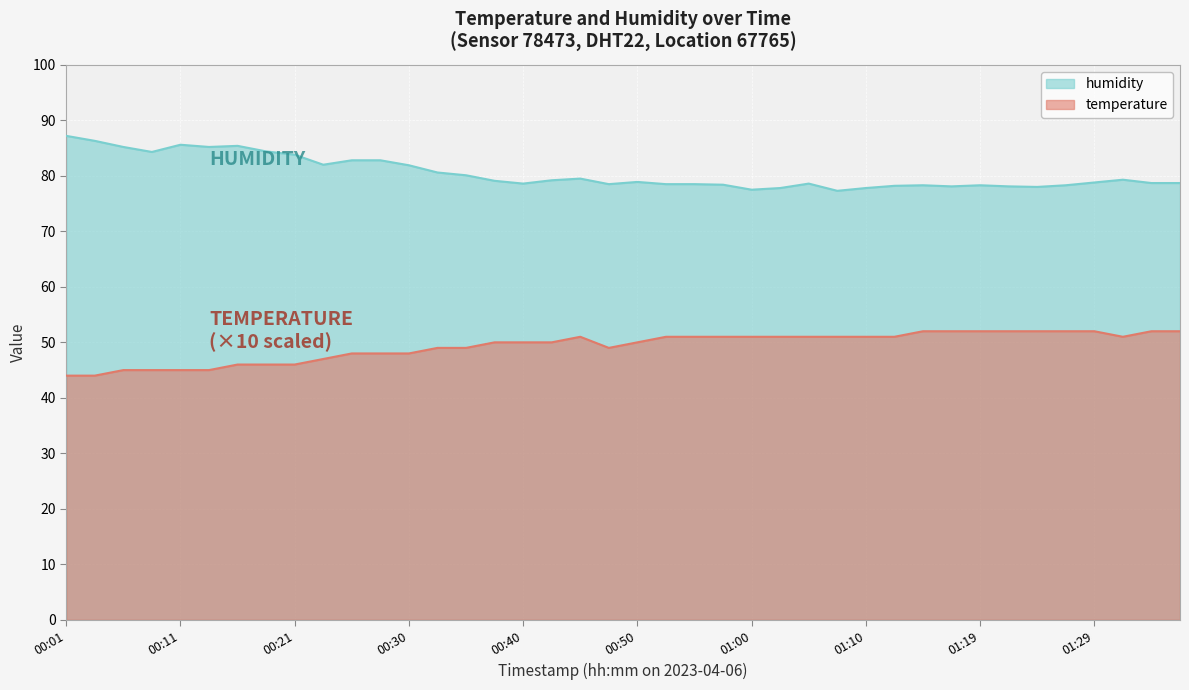

At 00:21, list the series in order from largest to smallest.

humidity, temperature